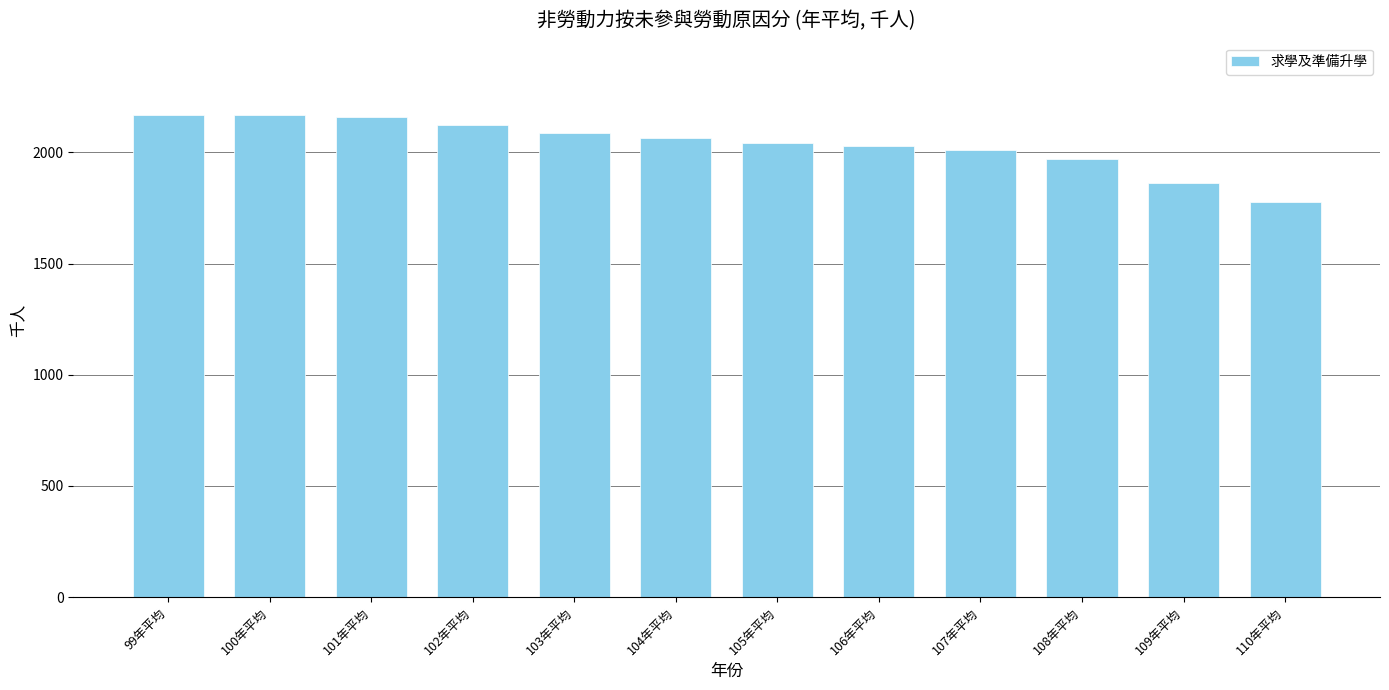

Which label corresponds to the smallest value in the chart?

110年平均